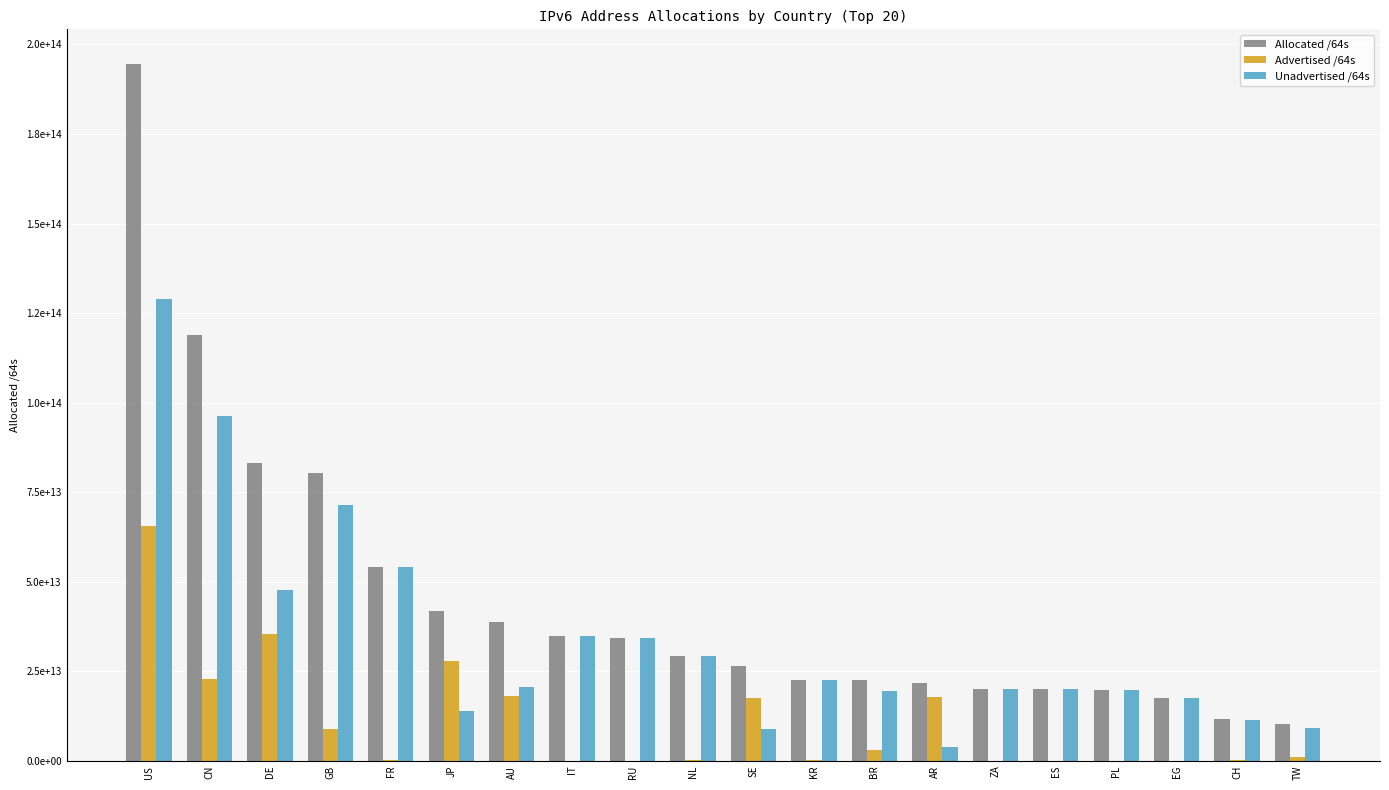

Are the bars horizontal?

No